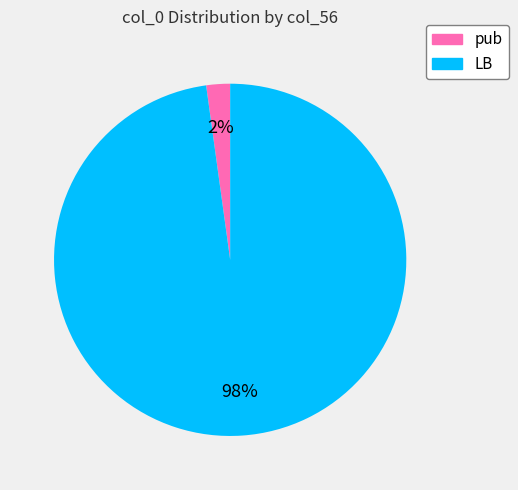

Which slice is the largest?

LB